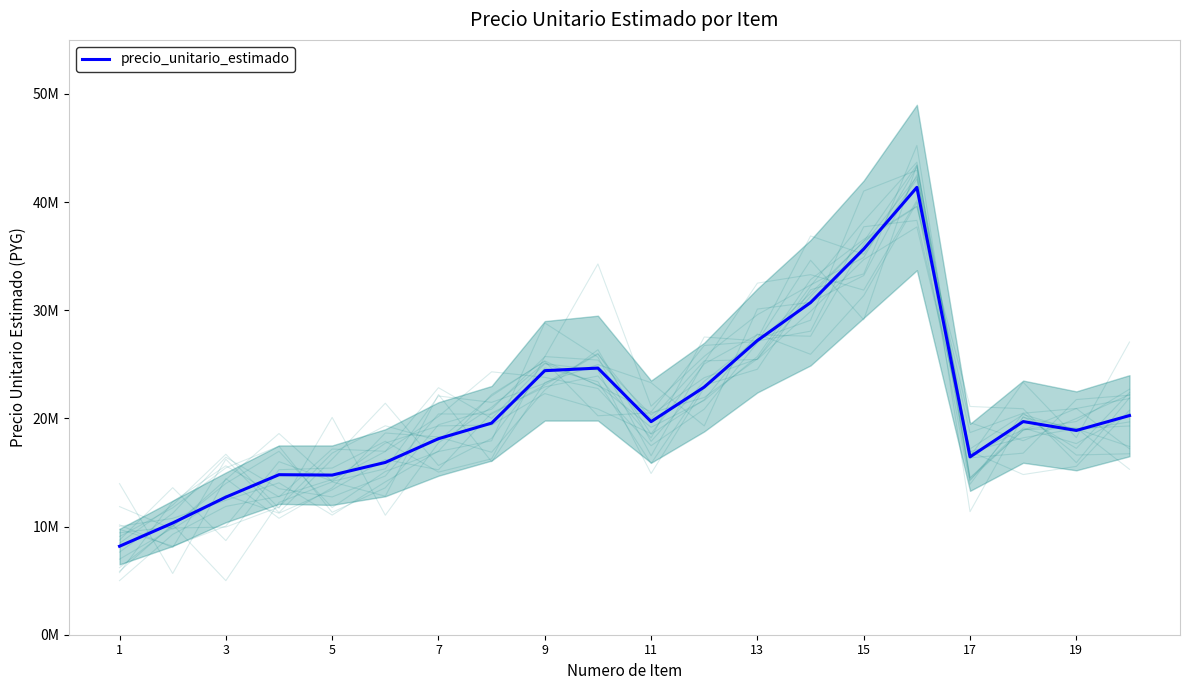

True or false: there are more than 0 points higher than both neighbors.

True